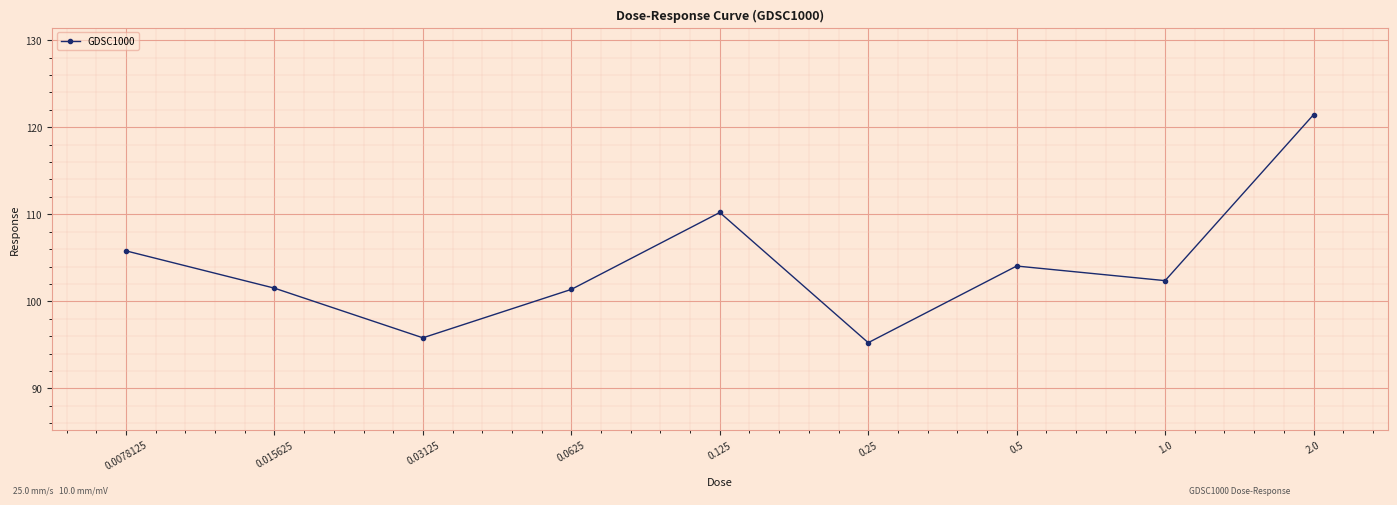

Is it true that the value at 0.125 is 110.2?

True